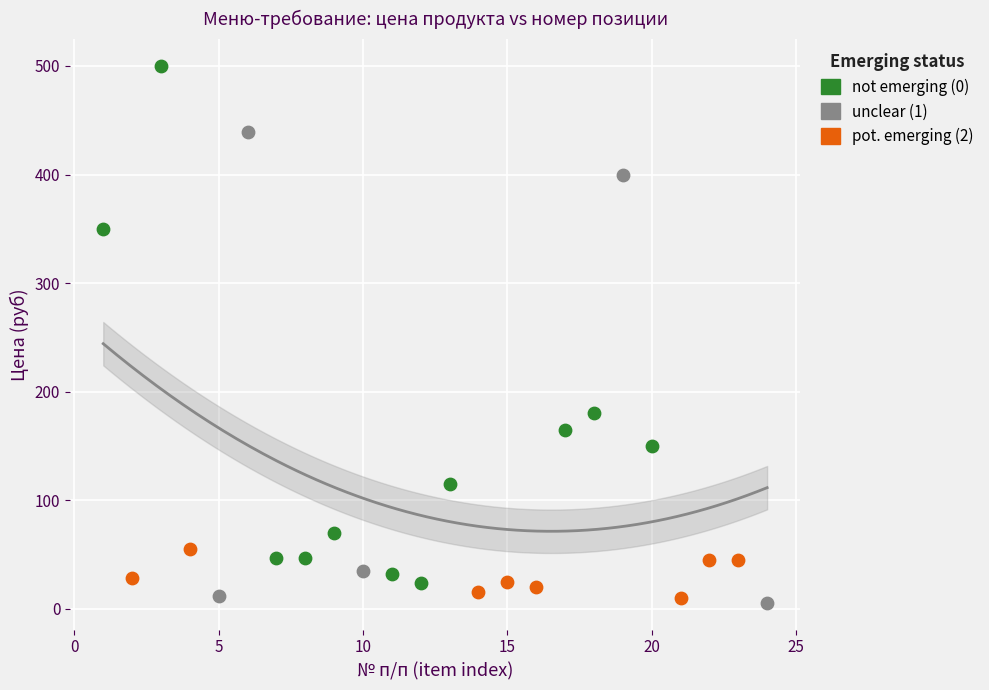

Which series has the largest Y range (max minus min)?

not emerging (0)